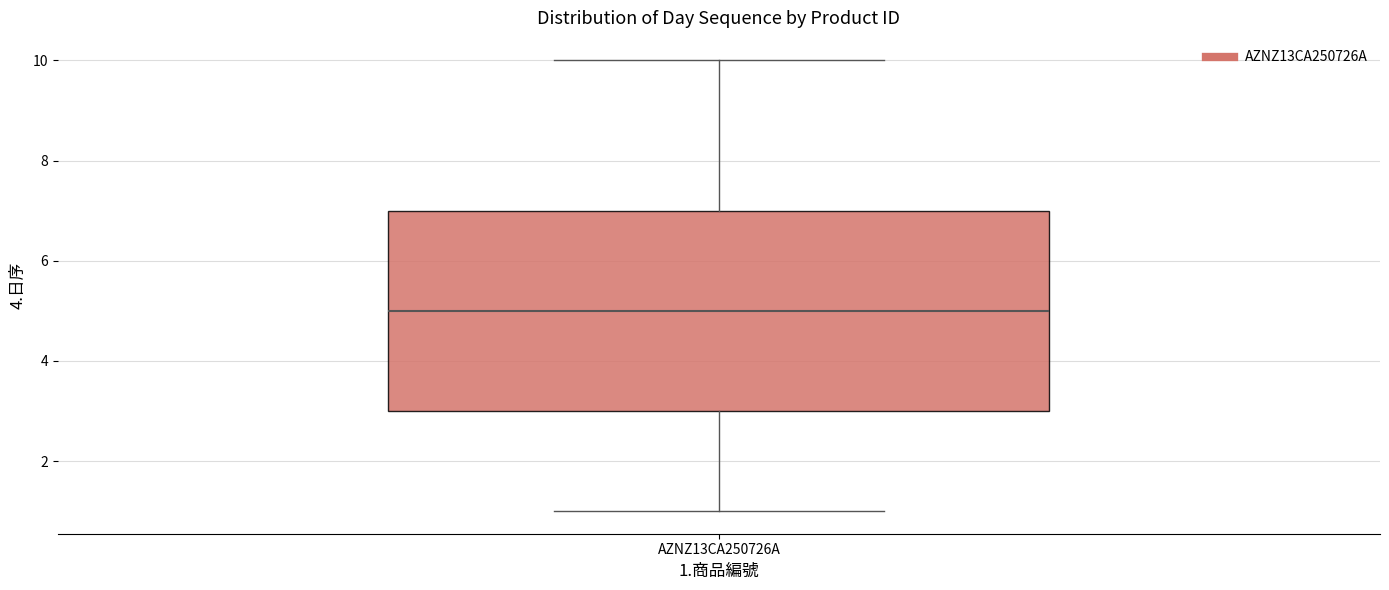

Transcribe this box plot: give where the median line is, the range the box spans, and where the two whiskers end, as read against the y-axis. The values are not printed on the chart, so give them approximately, as read against the axis.

median 5, box 3 to 7, whiskers 1 to 10